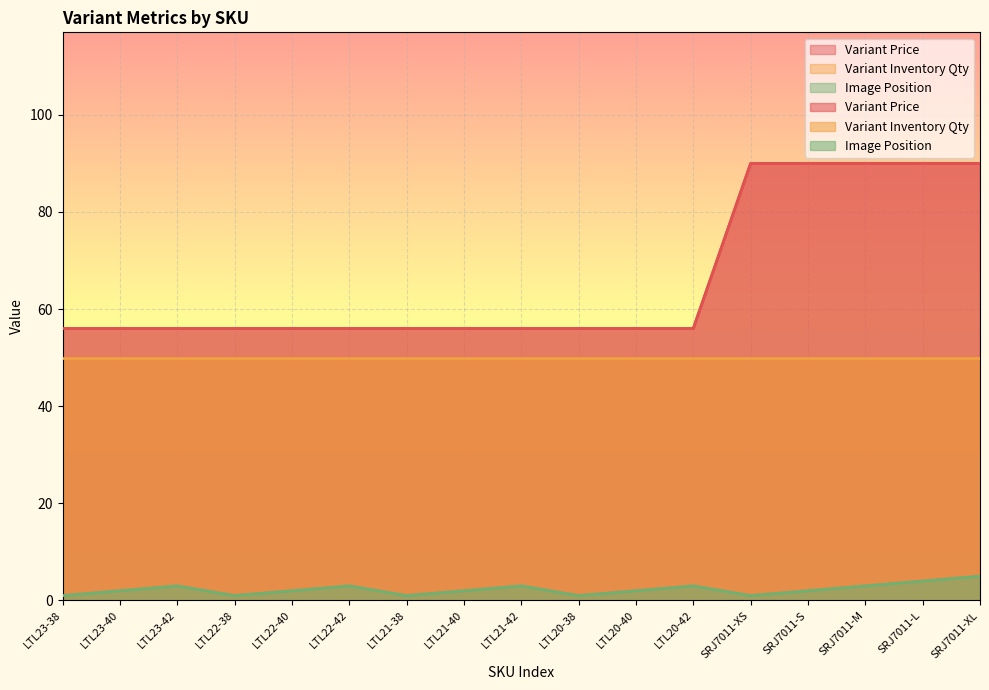

True or false: Variant Price and Image Position intersect in this chart.

False